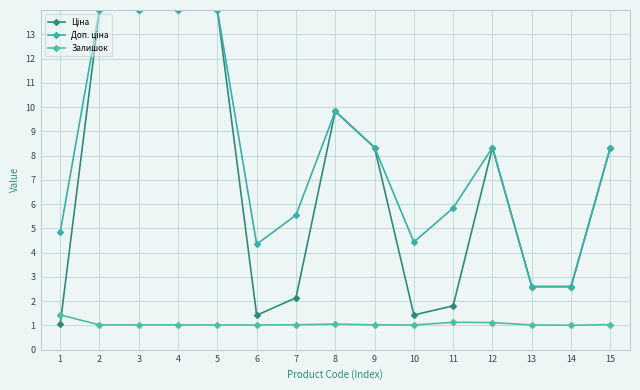

Does the chart have visible grid lines?

Yes